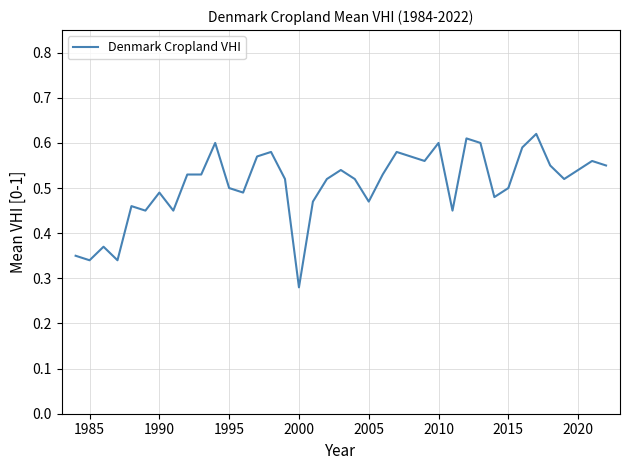

How many lines are shown in the chart?

1